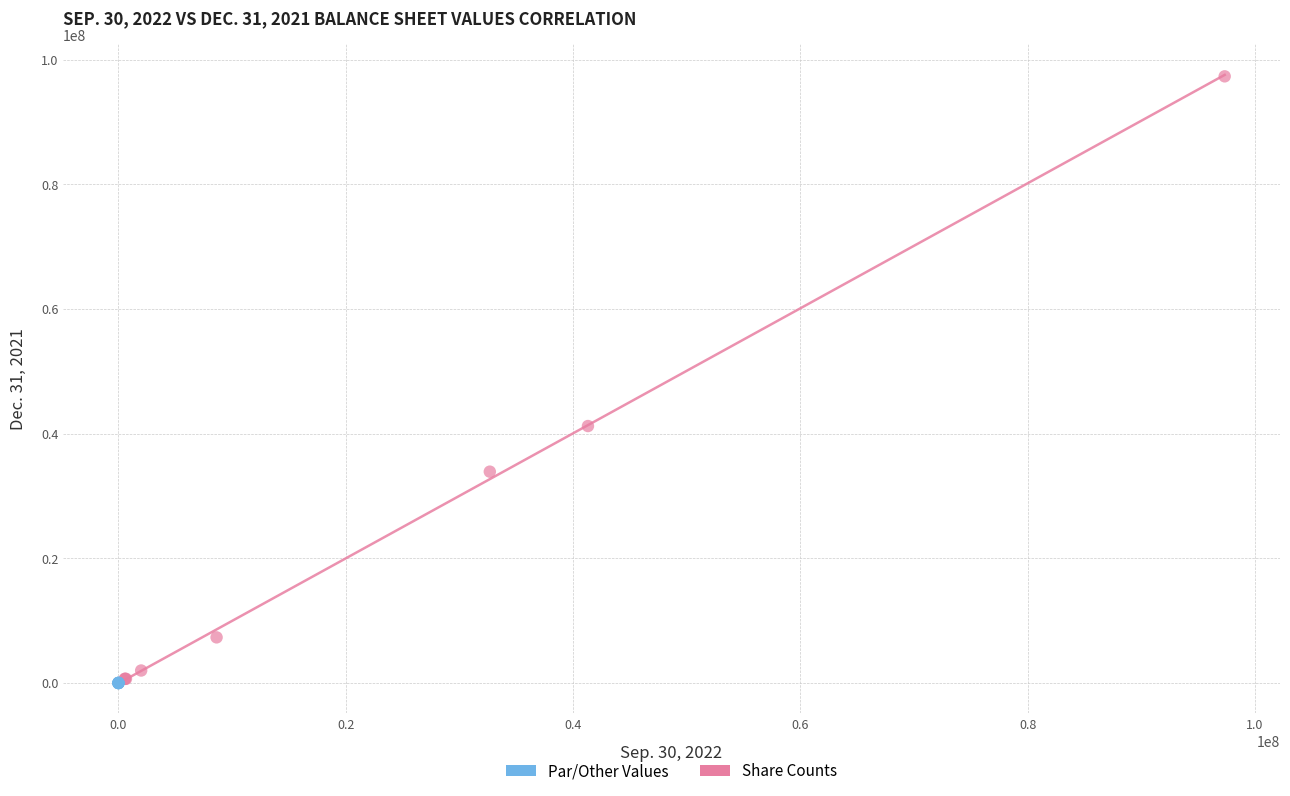

Which series reaches the maximum Y coordinate?

Share Counts